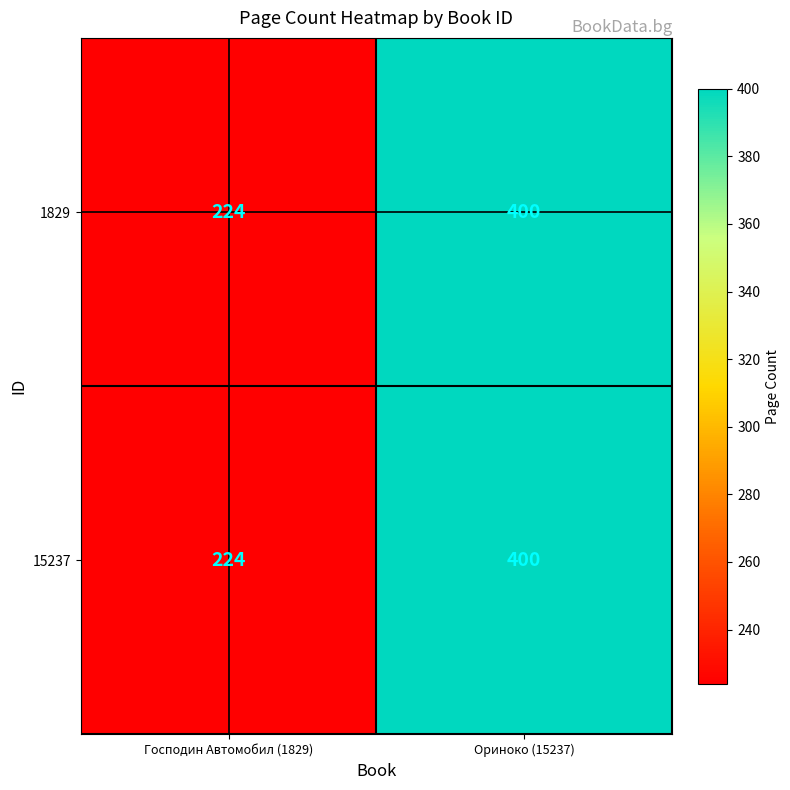

How many data points does each series have?

2